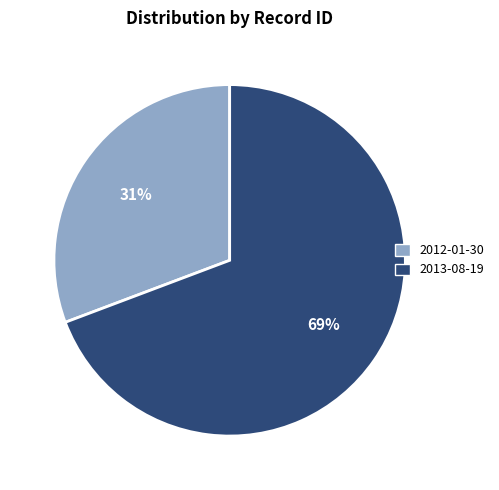

To the nearest percent, what is the combined percentage of 2012-01-30 and 2013-08-19?

100%